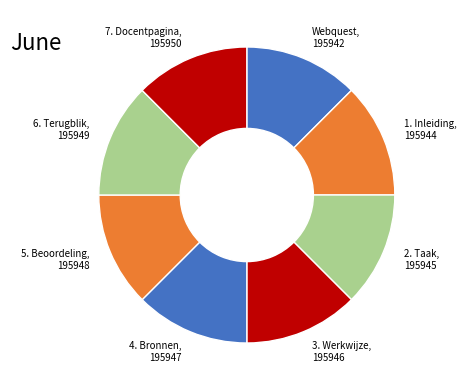

What is the ratio of the value at 3. Werkwijze, 195946 to the value at 2. Taak, 195945?

1.0